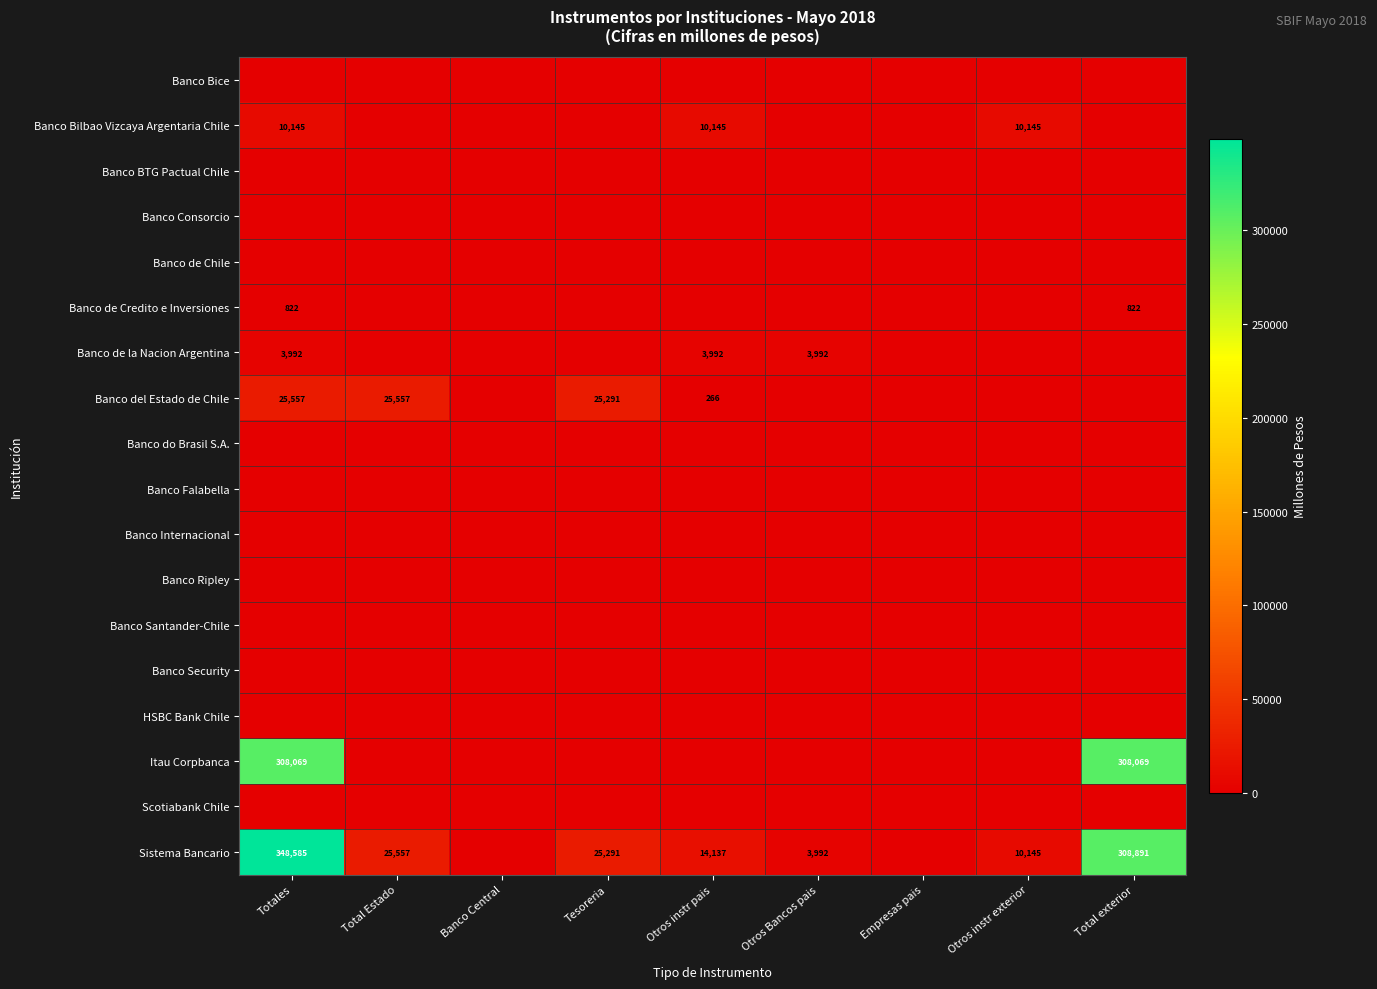

Rank the series at Banco Central from highest to lowest value.

Banco Bice, Banco Bilbao Vizcaya Argentaria Chile, Banco BTG Pactual Chile, Banco Consorcio, Banco de Chile, Banco de Credito e Inversiones, Banco de la Nacion Argentina, Banco del Estado de Chile, Banco do Brasil S.A., Banco Falabella, Banco Internacional, Banco Ripley, Banco Santander-Chile, Banco Security, HSBC Bank Chile, Itau Corpbanca, Scotiabank Chile, Sistema Bancario